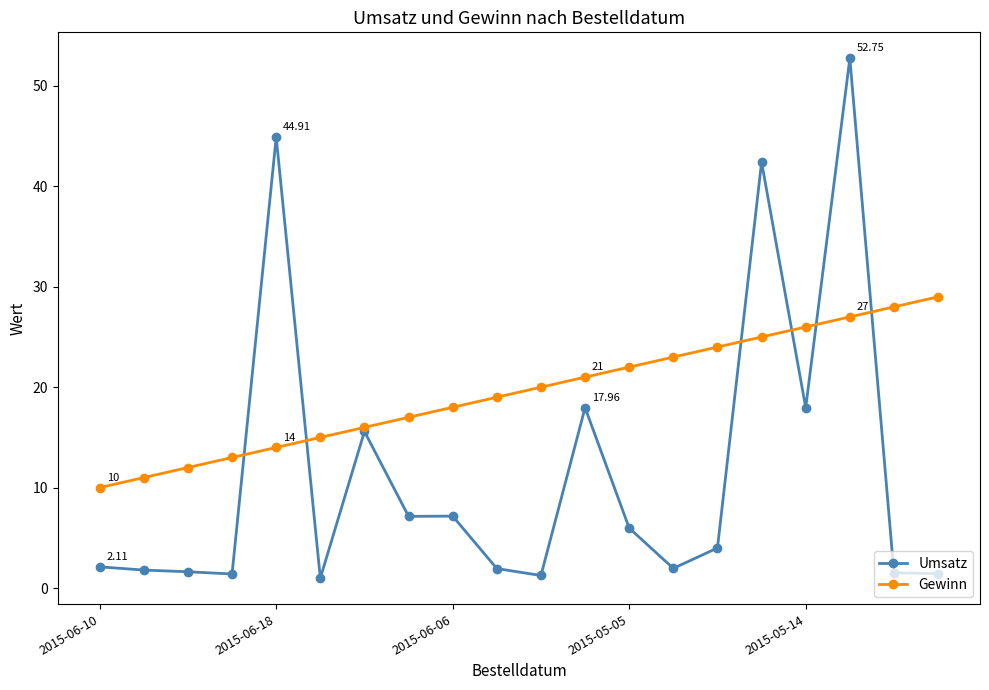

Which series has the largest range (max minus min)?

Umsatz